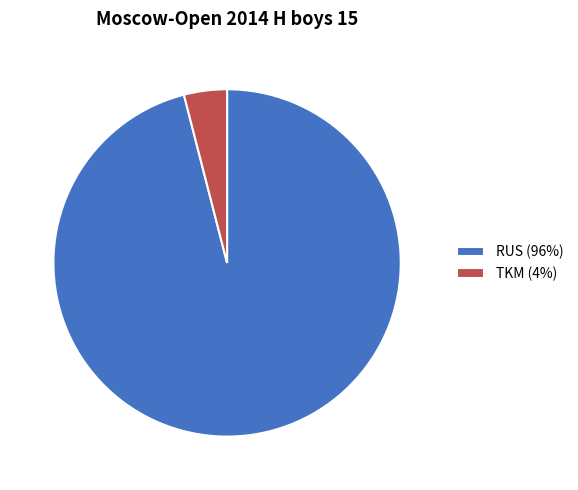

Is there any slice that represents more than half of the pie?

Yes